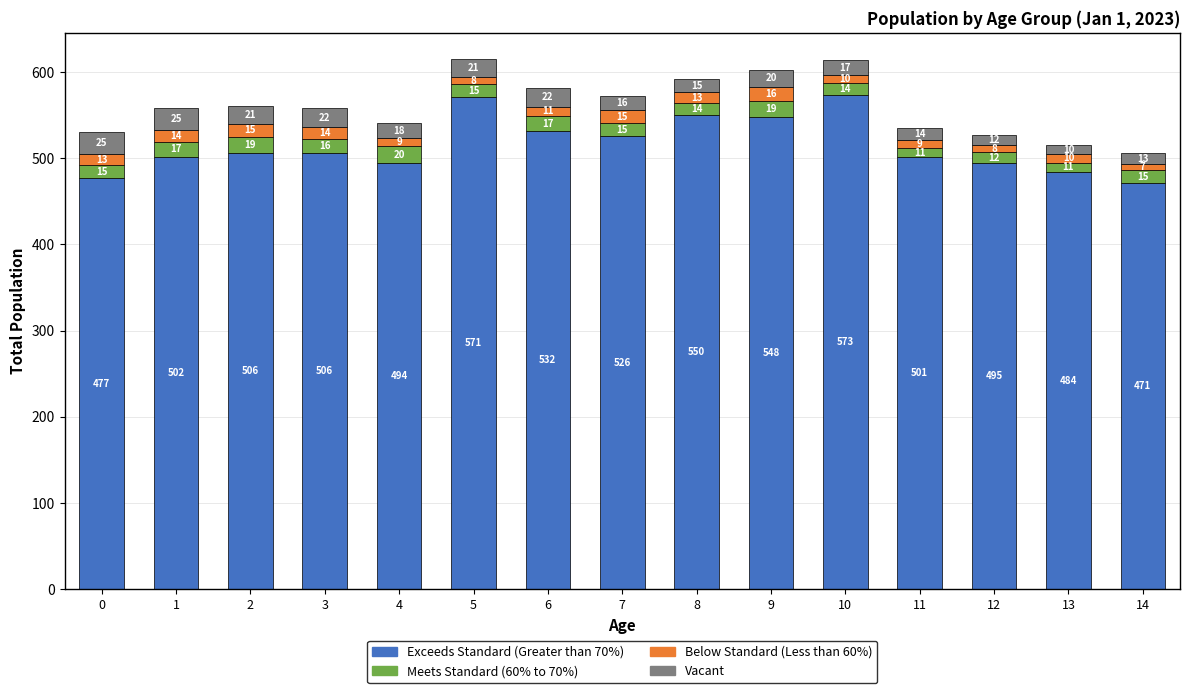

What is the difference between the second highest and second lowest values in the Exceeds Standard (Greater than 70%) series?

94